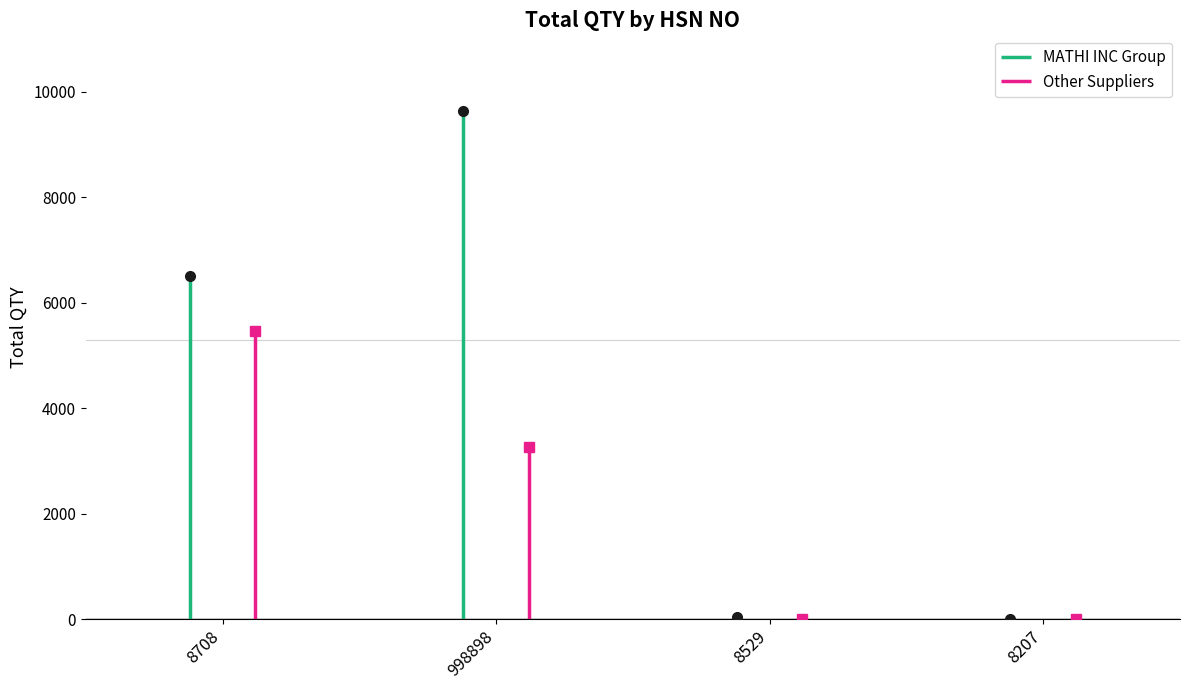

How many lines are shown in the chart?

2